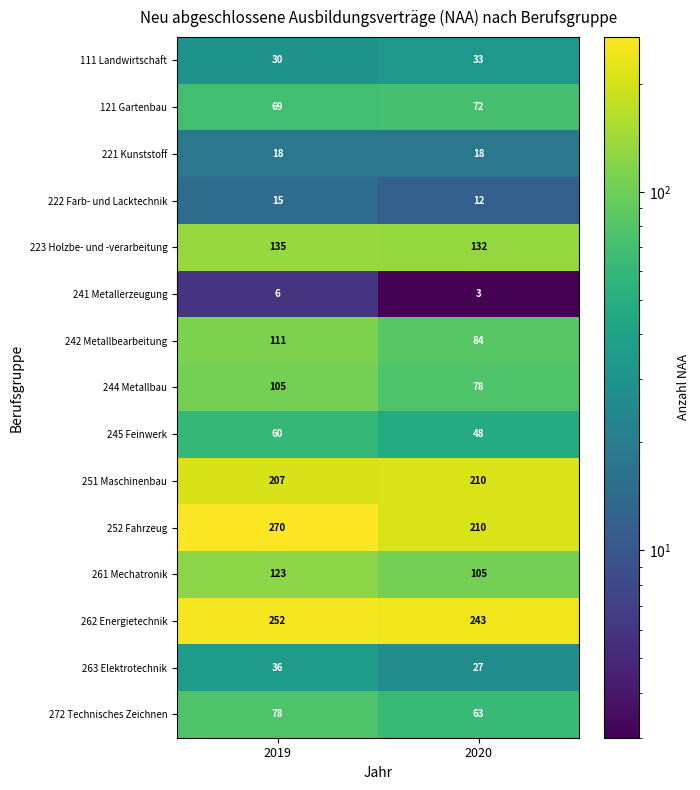

How many categories are shown in the chart?

2